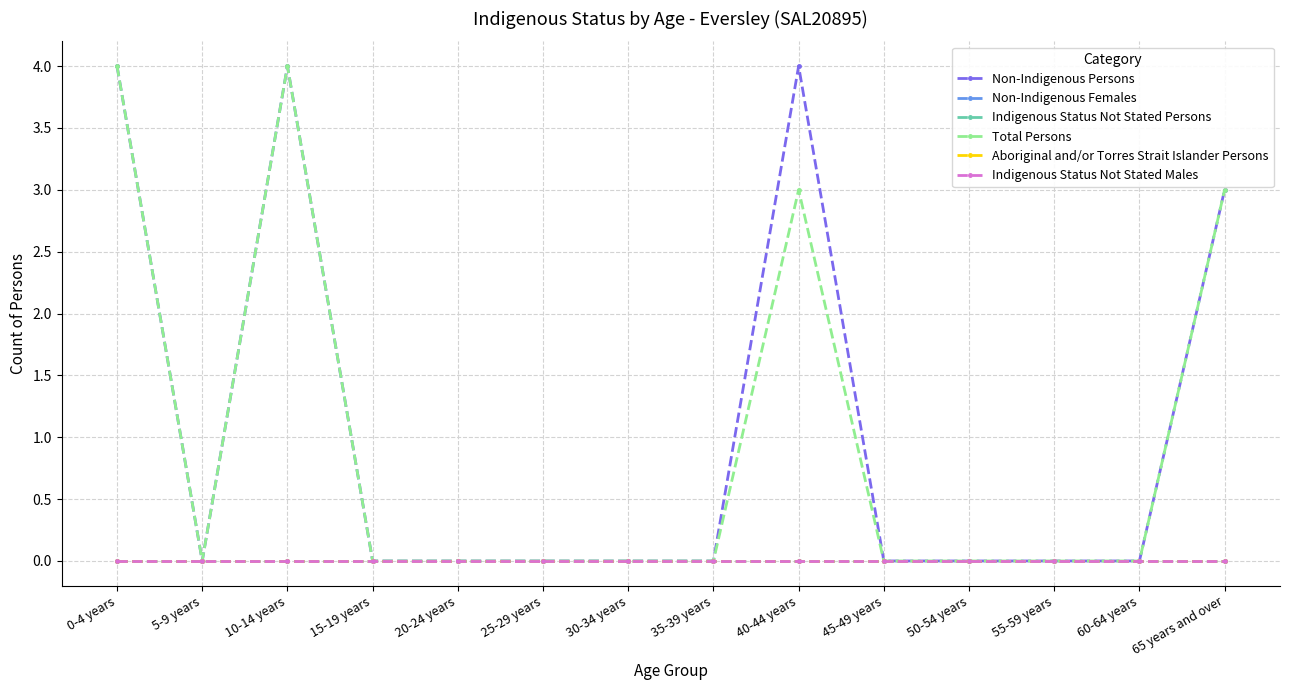

Rank the categories by Indigenous Status Not Stated Persons value from highest to lowest.

0-4 years, 5-9 years, 10-14 years, 15-19 years, 20-24 years, 25-29 years, 30-34 years, 35-39 years, 40-44 years, 45-49 years, 50-54 years, 55-59 years, 60-64 years, 65 years and over